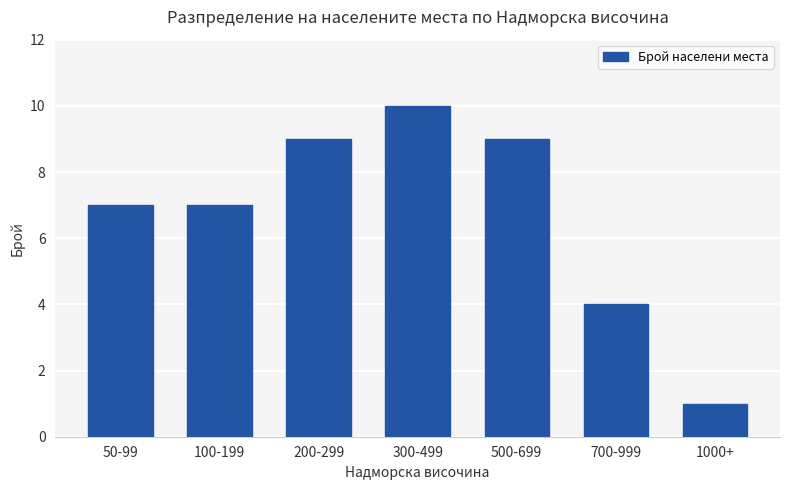

How many bars are there in total?

7